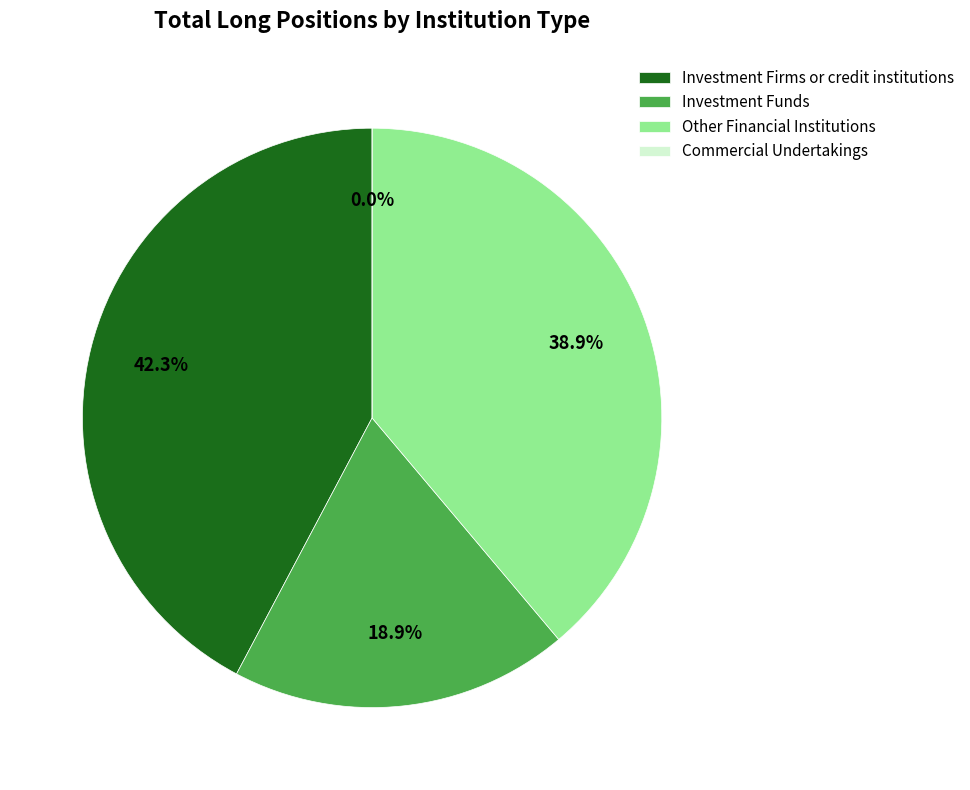

Is there any slice that represents more than half of the pie?

No